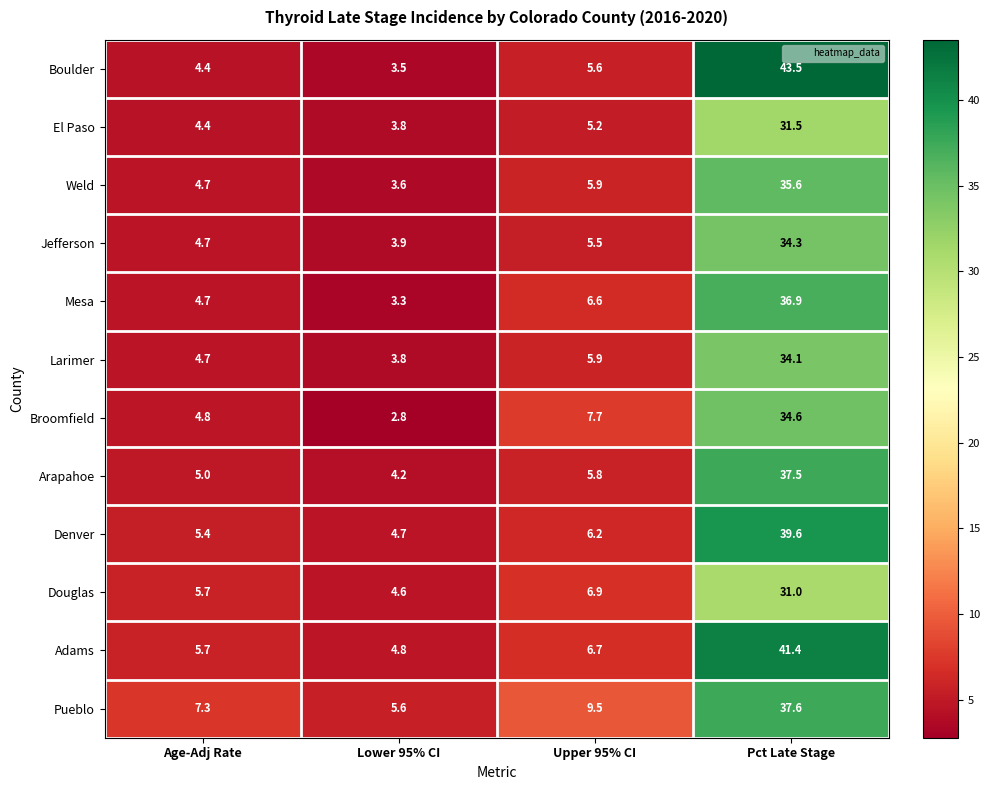

Where does the Larimer series first go above 5?

Upper 95% CI